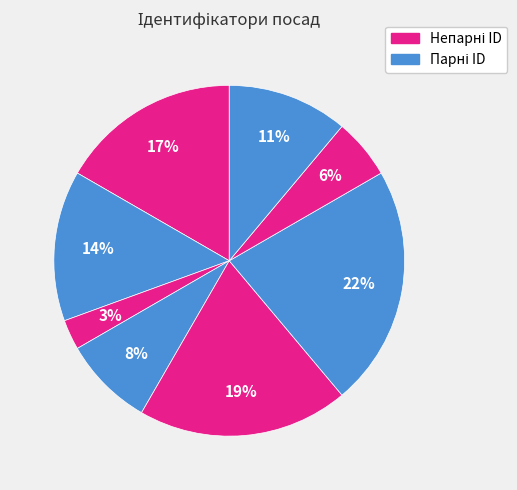

How many segments does this pie chart have?

8